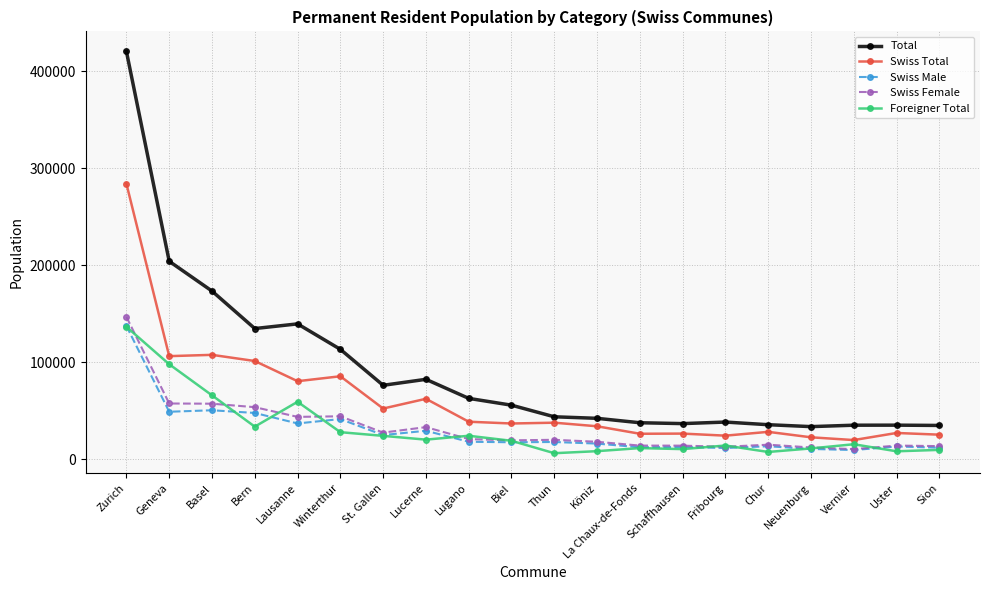

What position from the left is Biel?

10